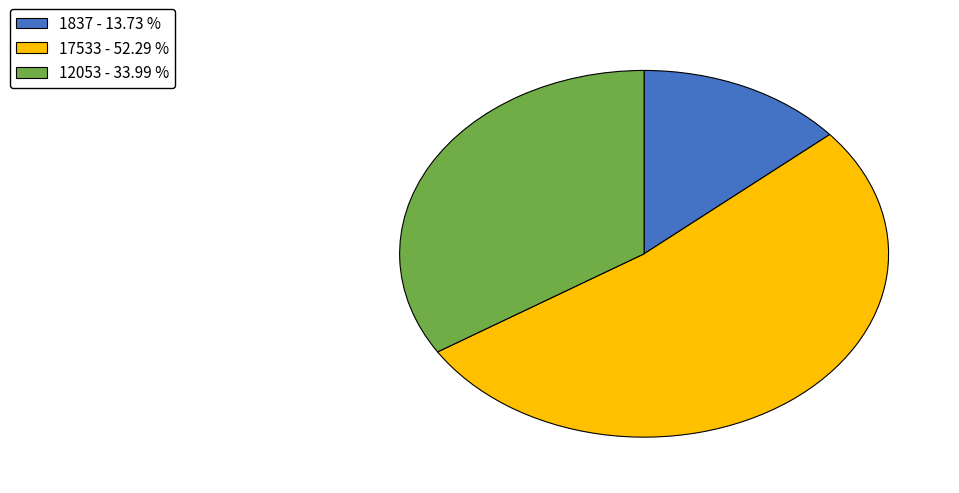

Is there a majority slice in this chart?

Yes